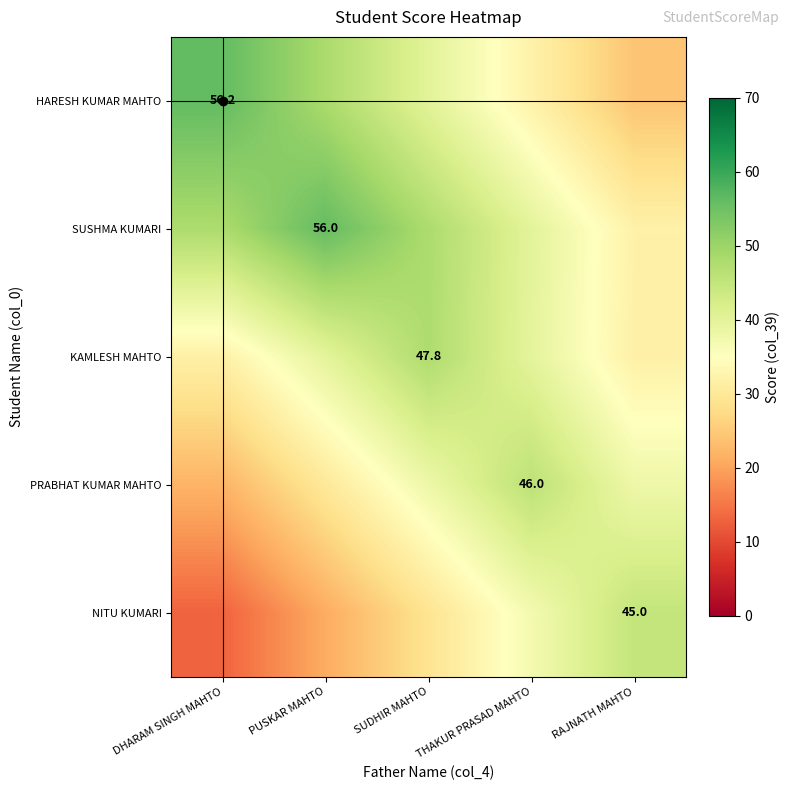

What is the difference between the highest and lowest values at PUSKAR MAHTO?

35.0